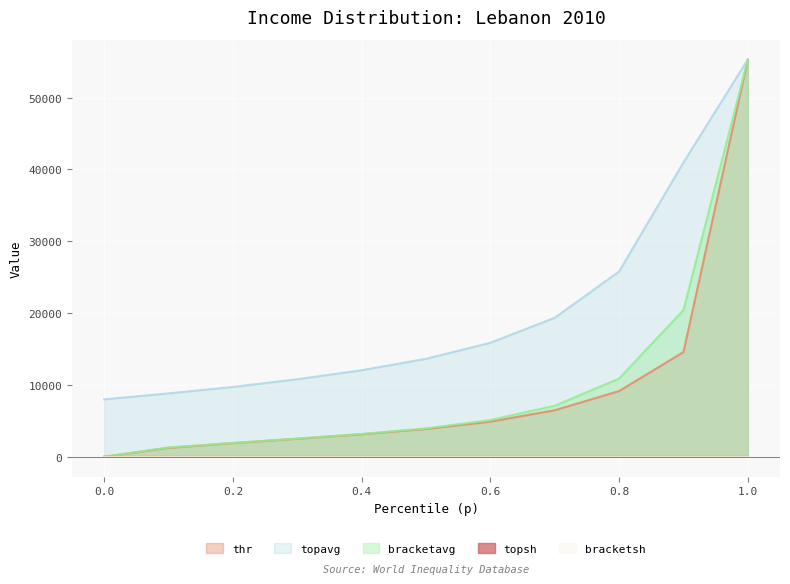

What is the minimum value for topavg?

7994.7